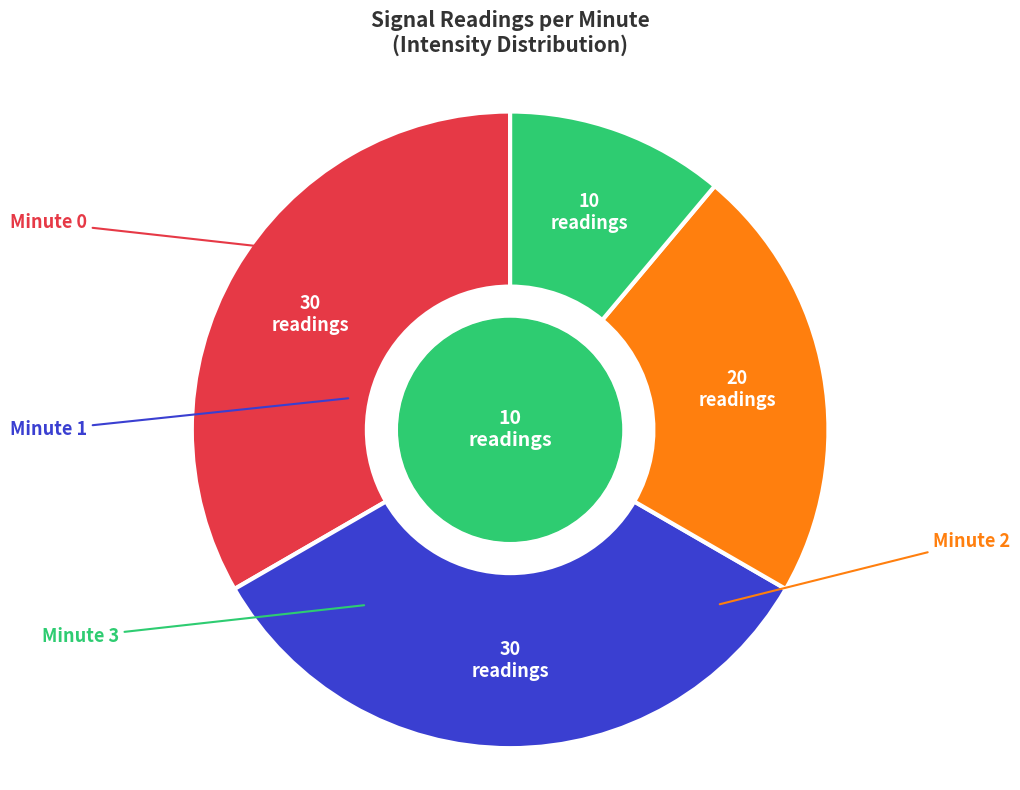

Which has a higher value, Minute 3 or Minute 1?

Minute 1